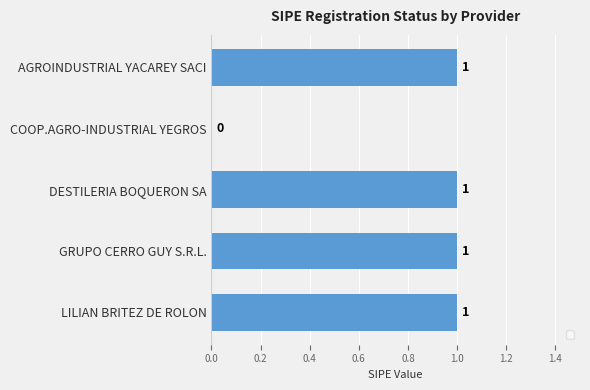

The chart shows a value of 2 at LILIAN BRITEZ DE ROLON. True or false?

False